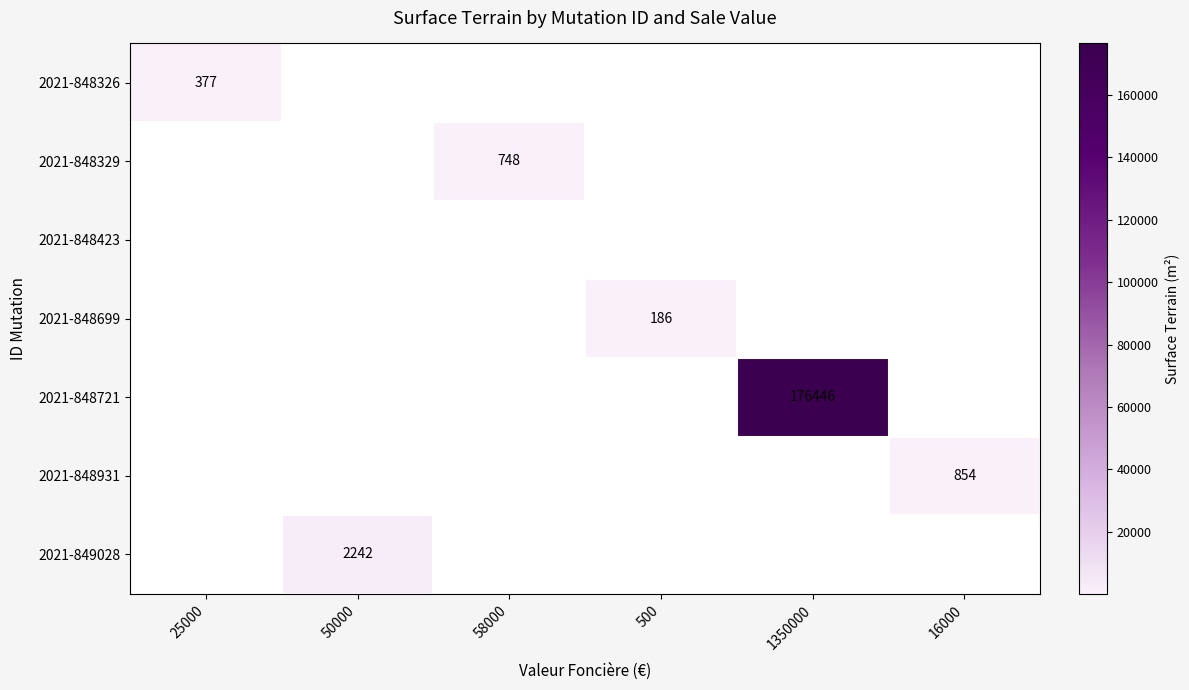

The 2021-848931 series shows 457 at 16000. True or false?

False